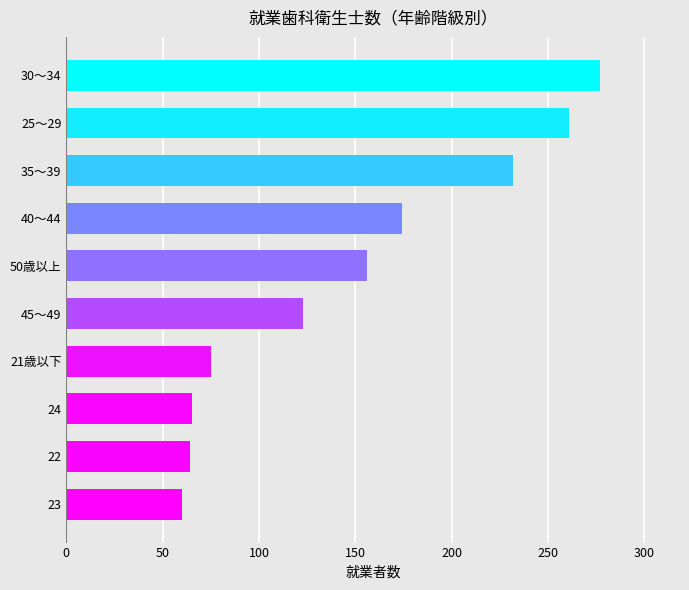

What is the difference between the second highest and second lowest values?

197